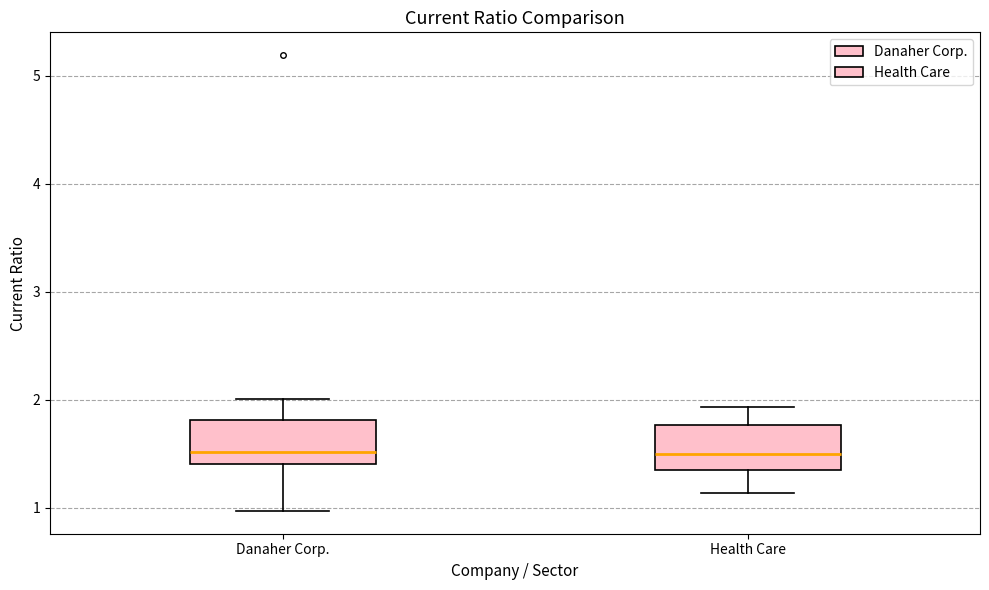

Reading left to right, transcribe this box plot: for each box, give where its median line is, the range the box spans, and where its two whiskers end, as read against the y-axis. The values are not printed on the chart, so give them approximately, as read against the axis.

Danaher Corp.: median 1.5, box 1.4 to 1.8, whiskers 1.0 to 2.0
Health Care: median 1.5, box 1.4 to 1.8, whiskers 1.1 to 1.9